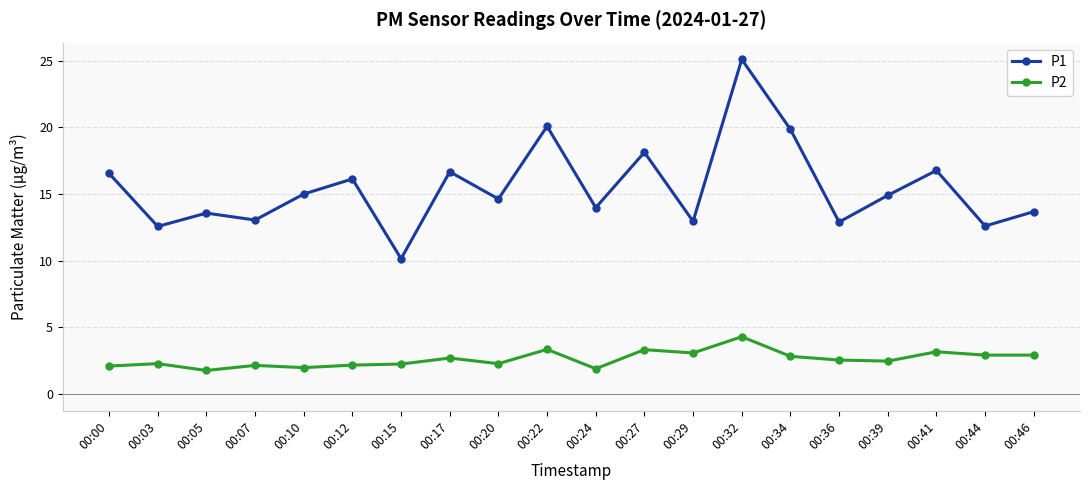

Read the P2 value at 00:39.

2.5